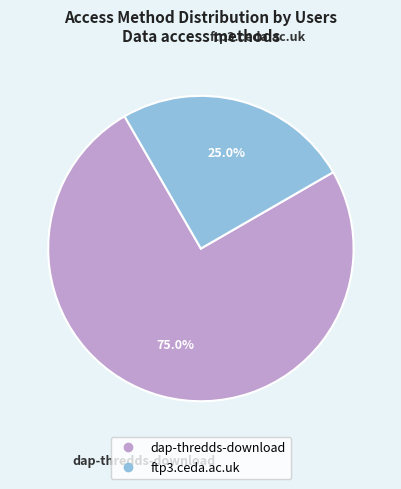

To the nearest percent, what is the difference between the largest and smallest slice percentages?

50%